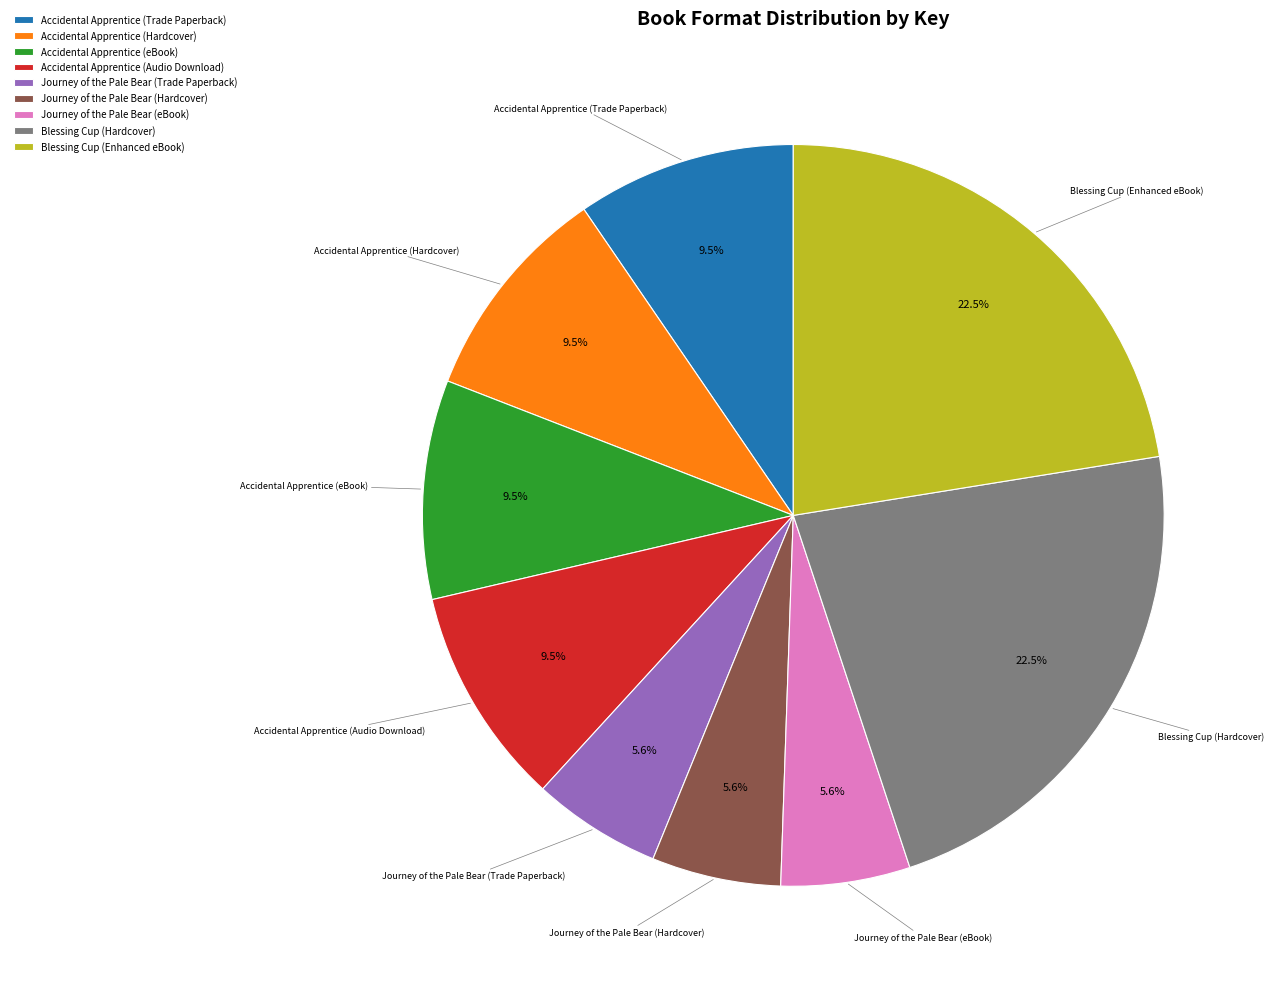

Does Accidental Apprentice (eBook) represent more than half of the total?

No